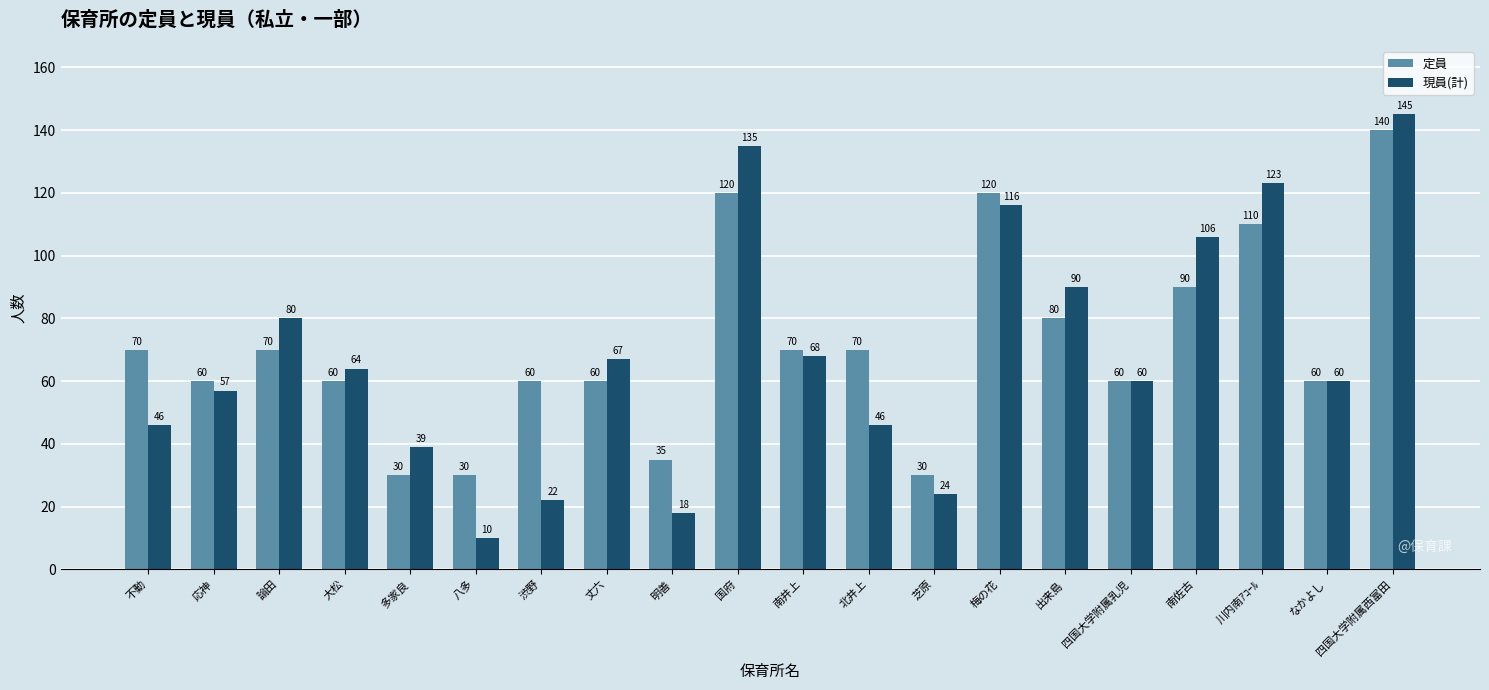

How many bars are there in each group?

2